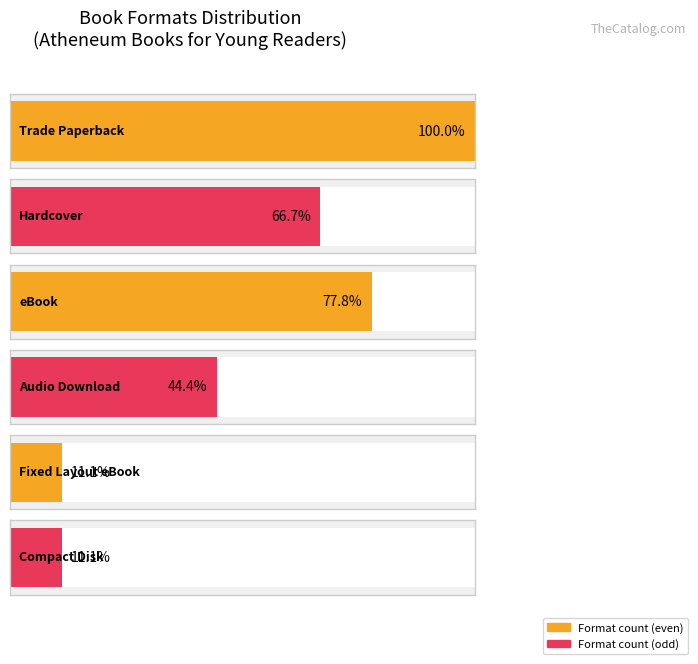

Between Hardcover and Compact Disk, which is larger?

Hardcover